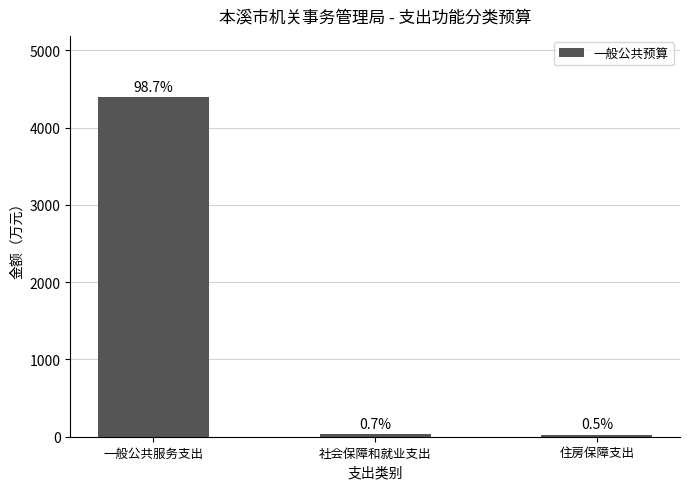

Where does the data first go above 33?

一般公共服务支出